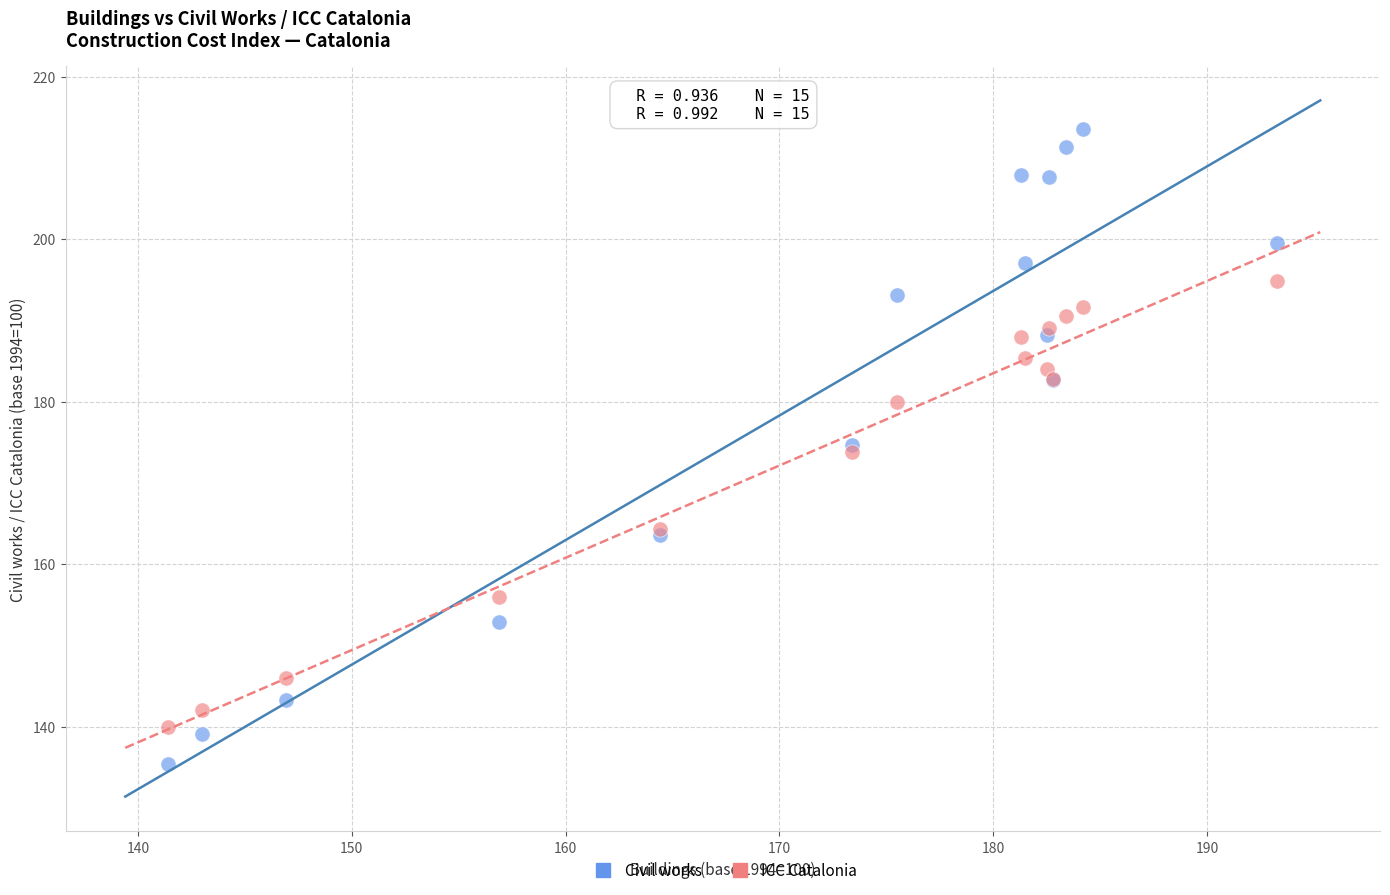

Which series has the widest spread of Y values?

Civil works